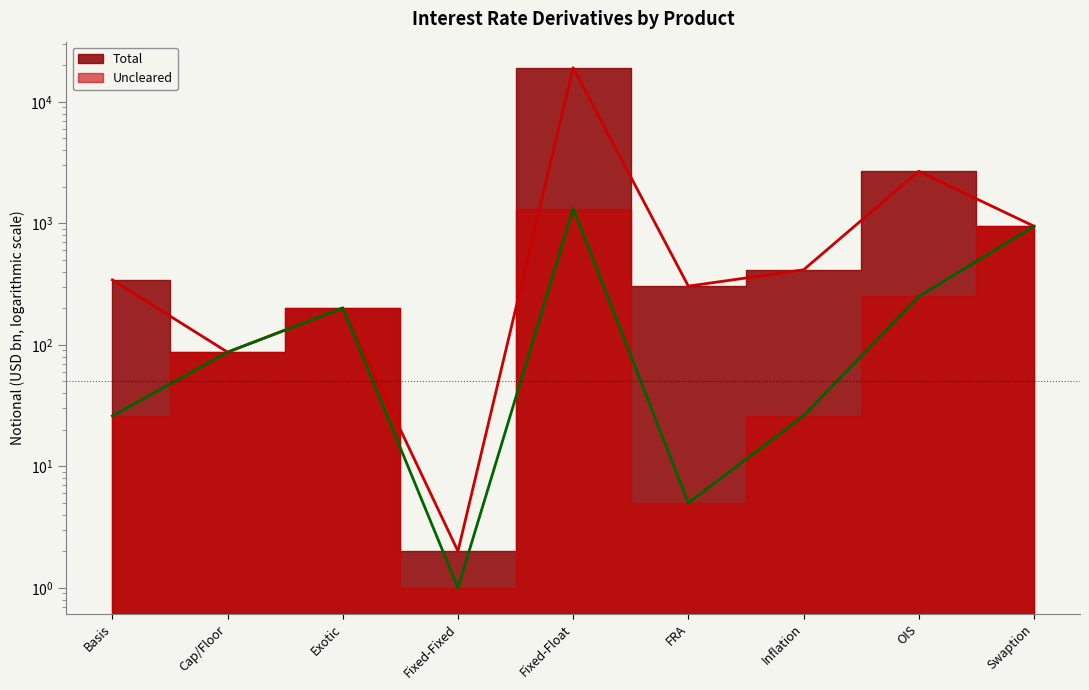

Which has a higher value, Swaption or Fixed-Fixed?

Swaption